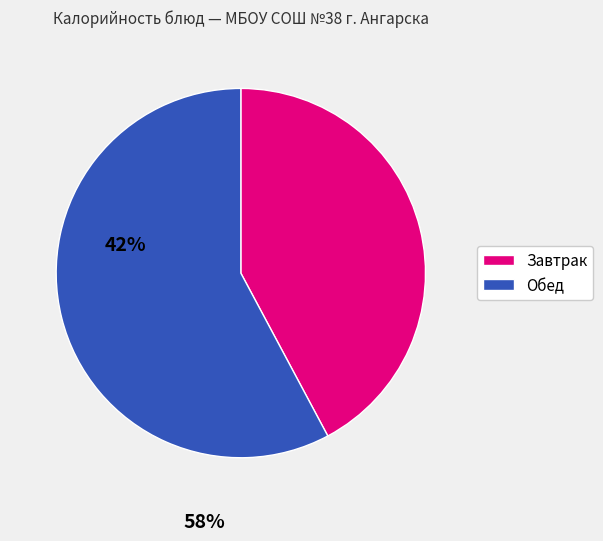

Is there a majority slice in this chart?

Yes